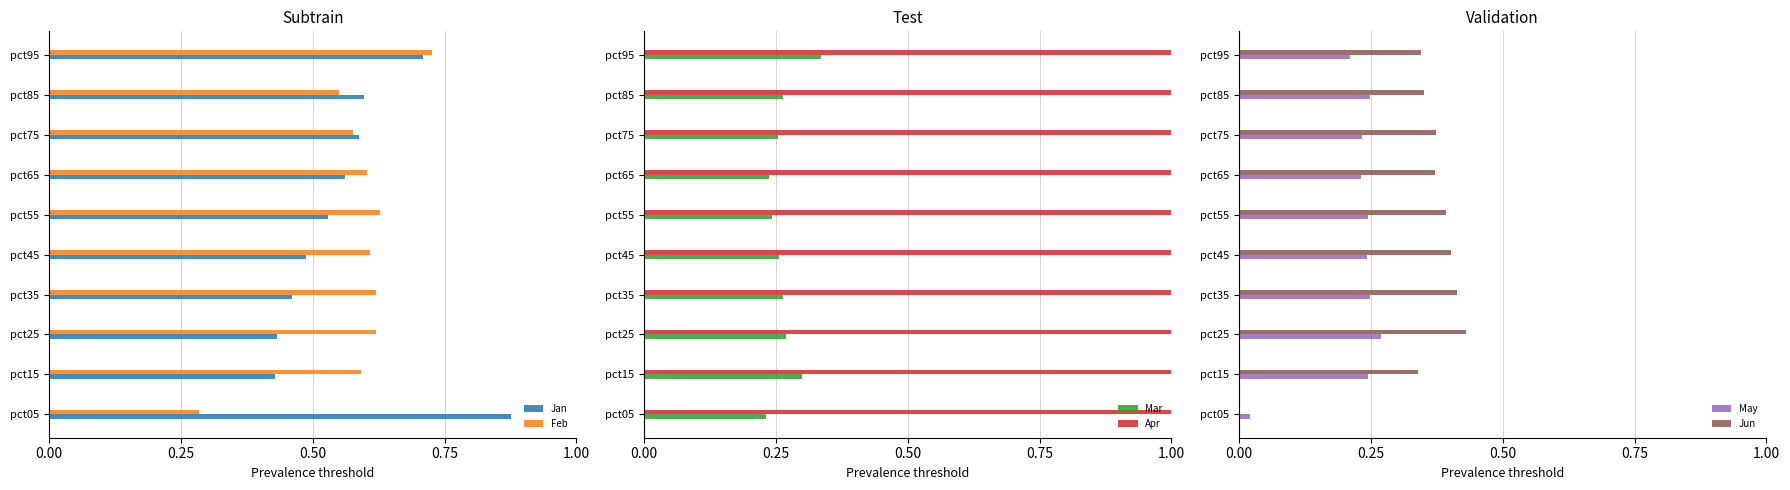

Which category has the highest value in the Jan series?

pct05